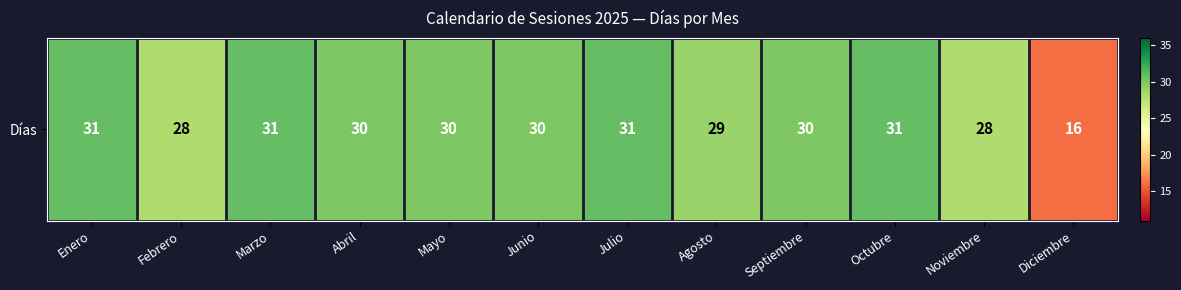

Reading left to right, what are all the values shown in this chart?

31	28	31	30	30	30	31	29	30	31	28	16